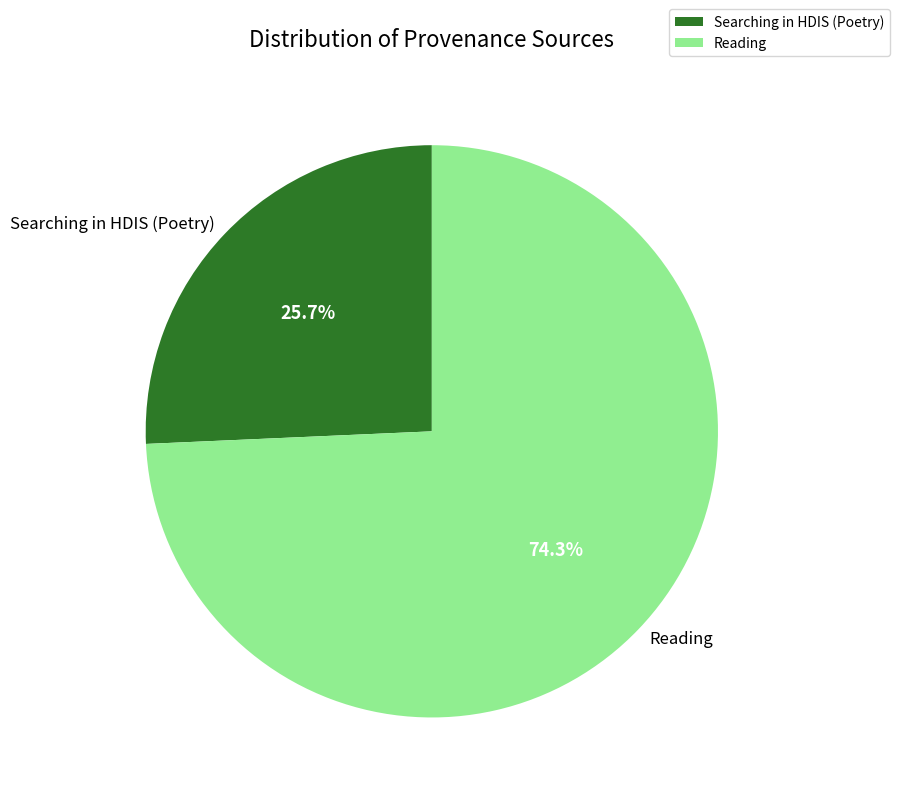

How many slices are in this pie chart?

2